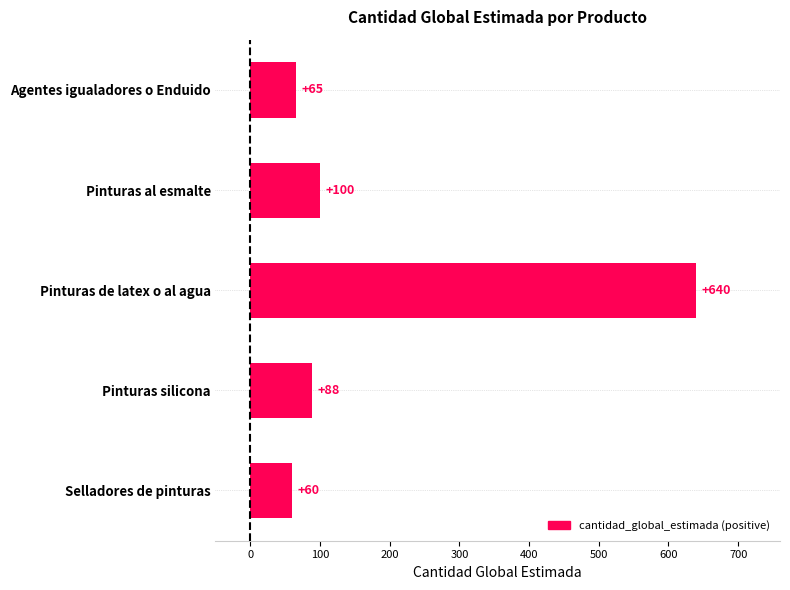

How many series are shown in this chart?

1